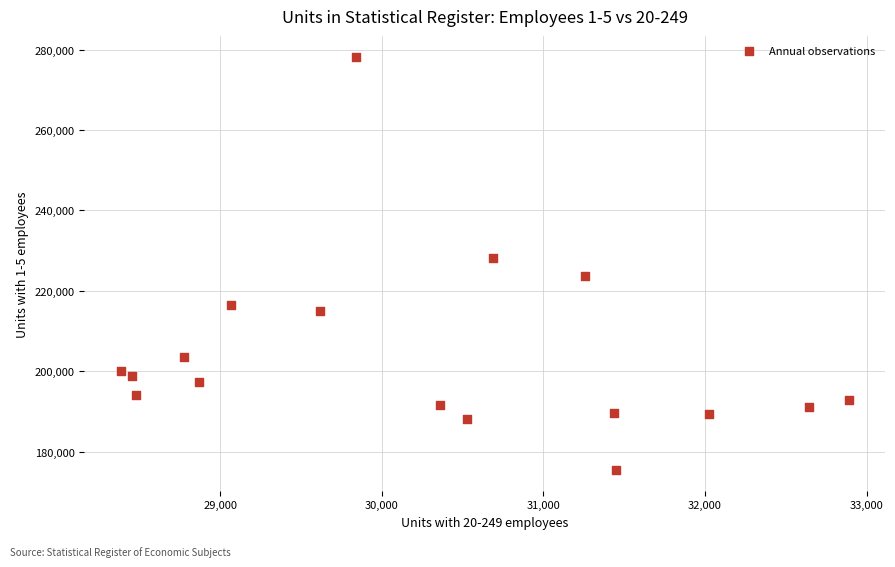

What Y value in the scatter plot is closest to 226862?

228133